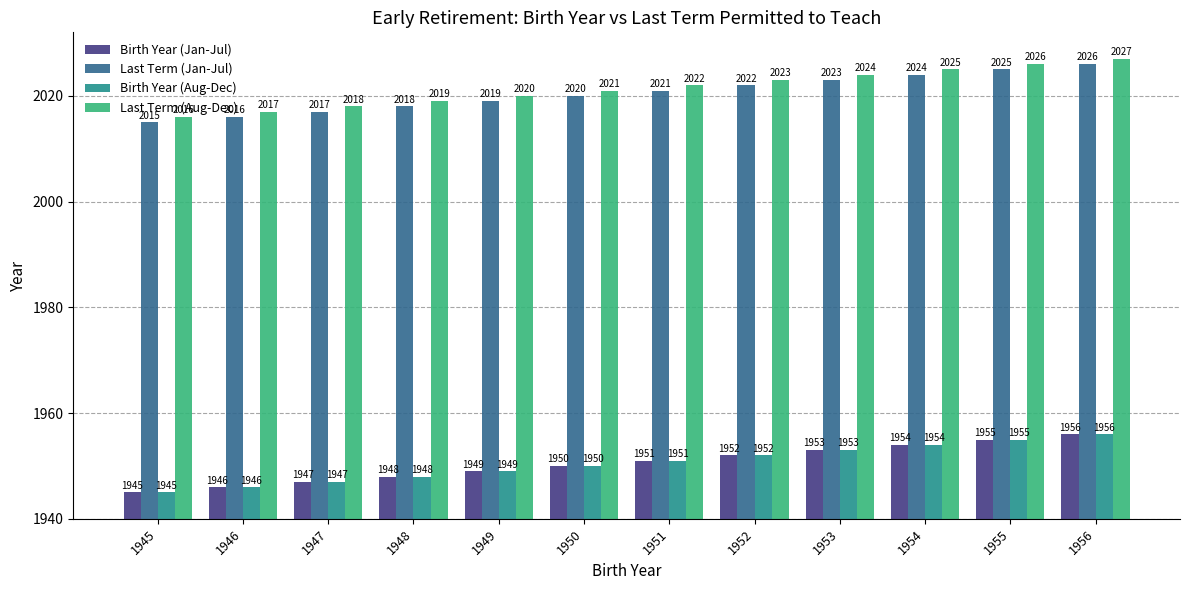

The value of Last Term (Jan-Jul) at 1945 is 2015. True or false?

True